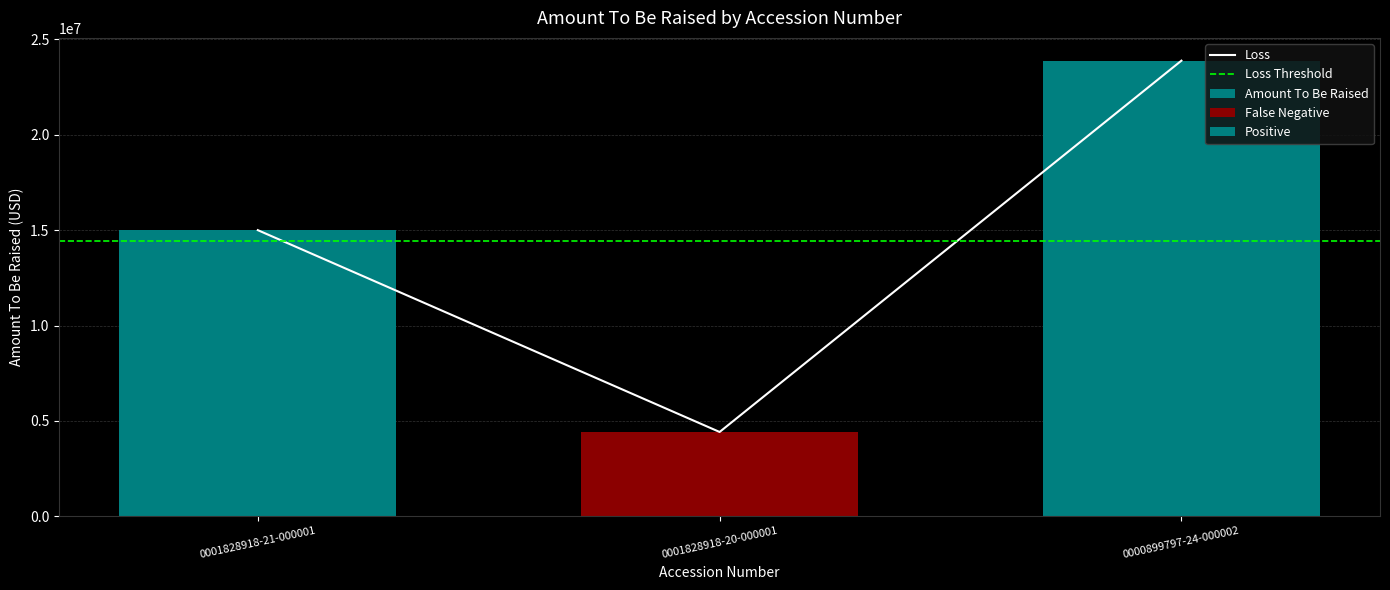

How many categories are shown in the chart?

3